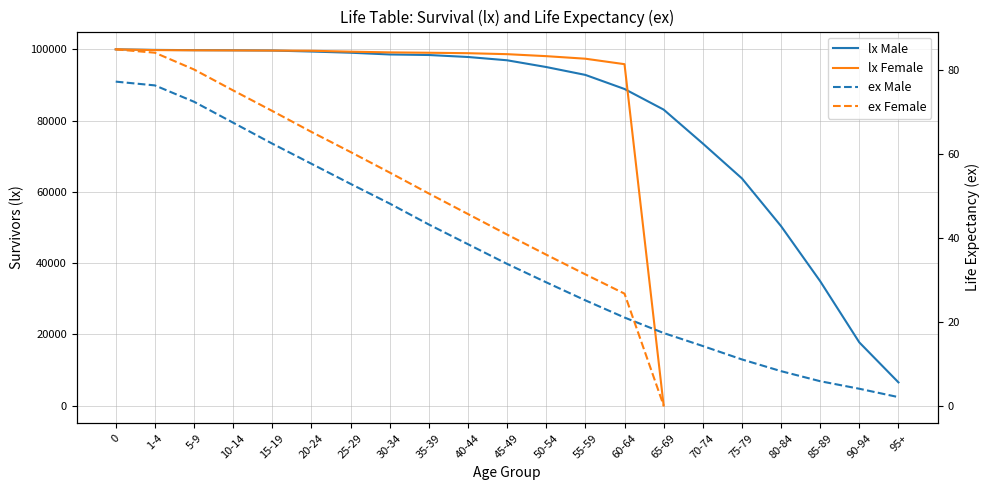

What is the sum of all ex (Male) values?

768.5